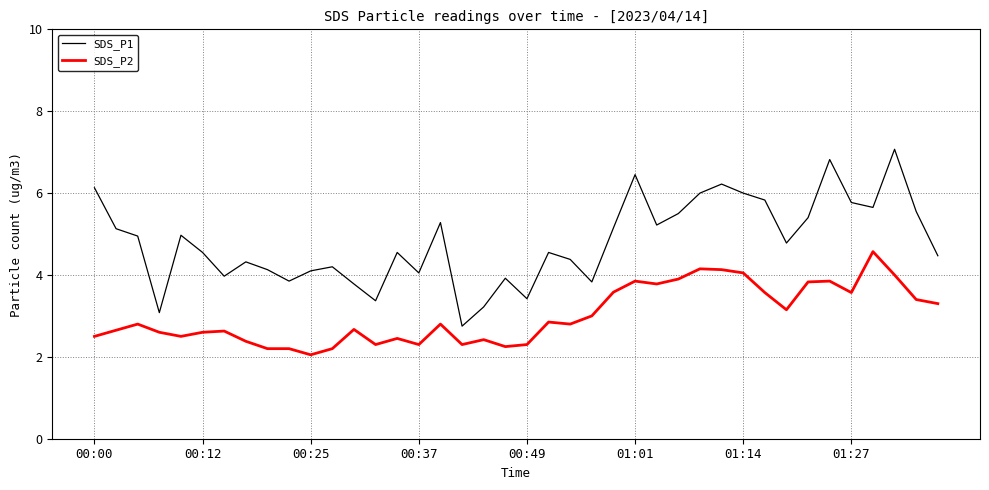

True or false: SDS_P2 and SDS_P1 cross at least once.

False